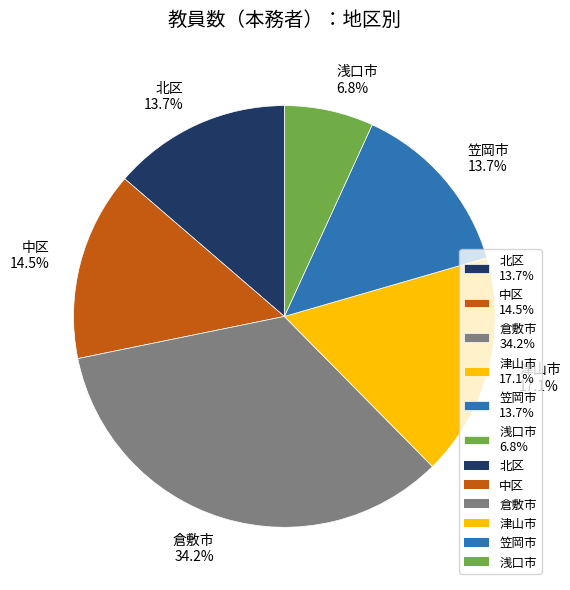

Is it true that 北区 is 1% of the pie?

False